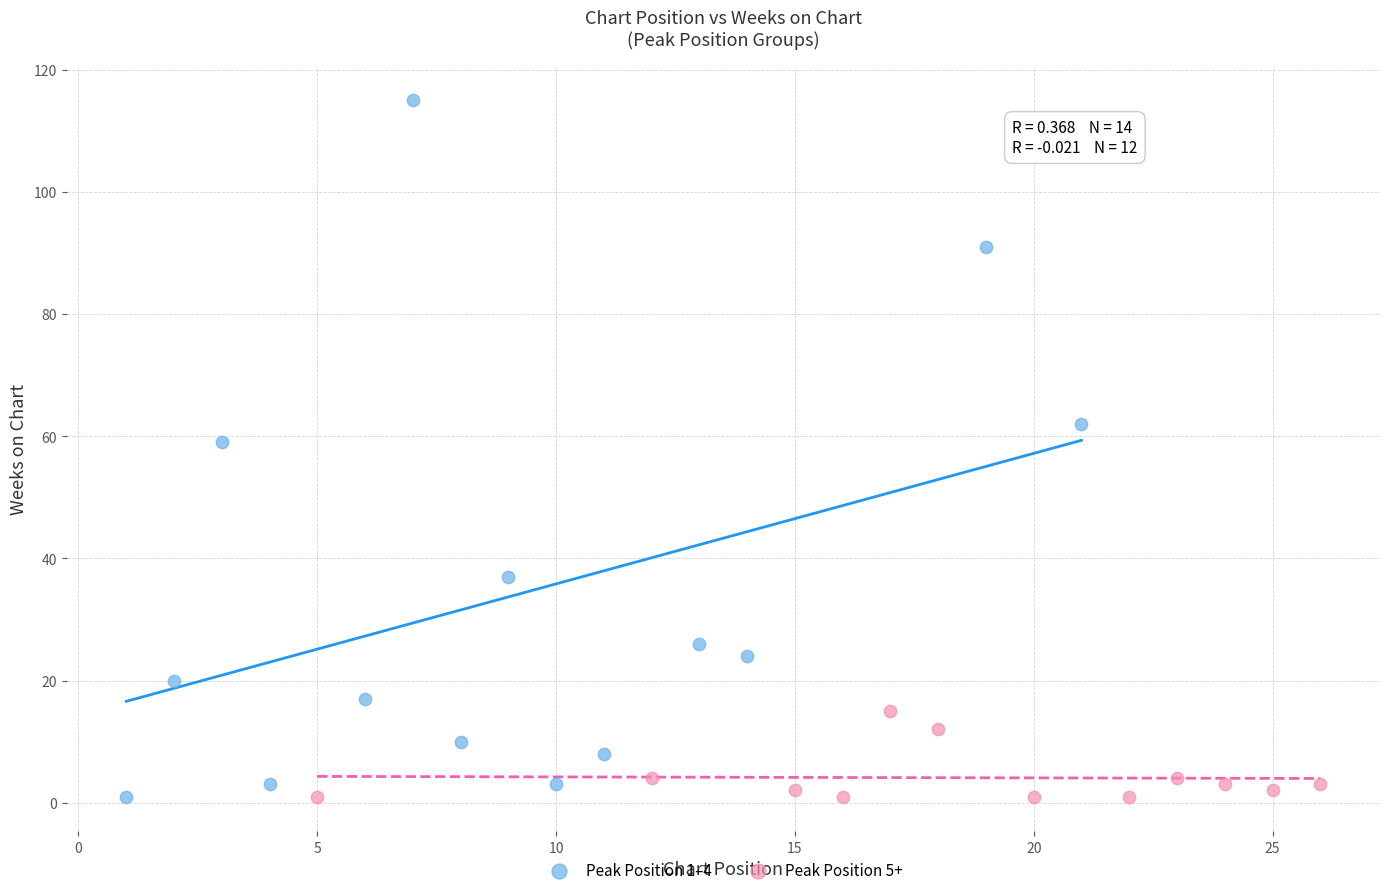

Which series contains the highest Y value?

Peak Position 1–4